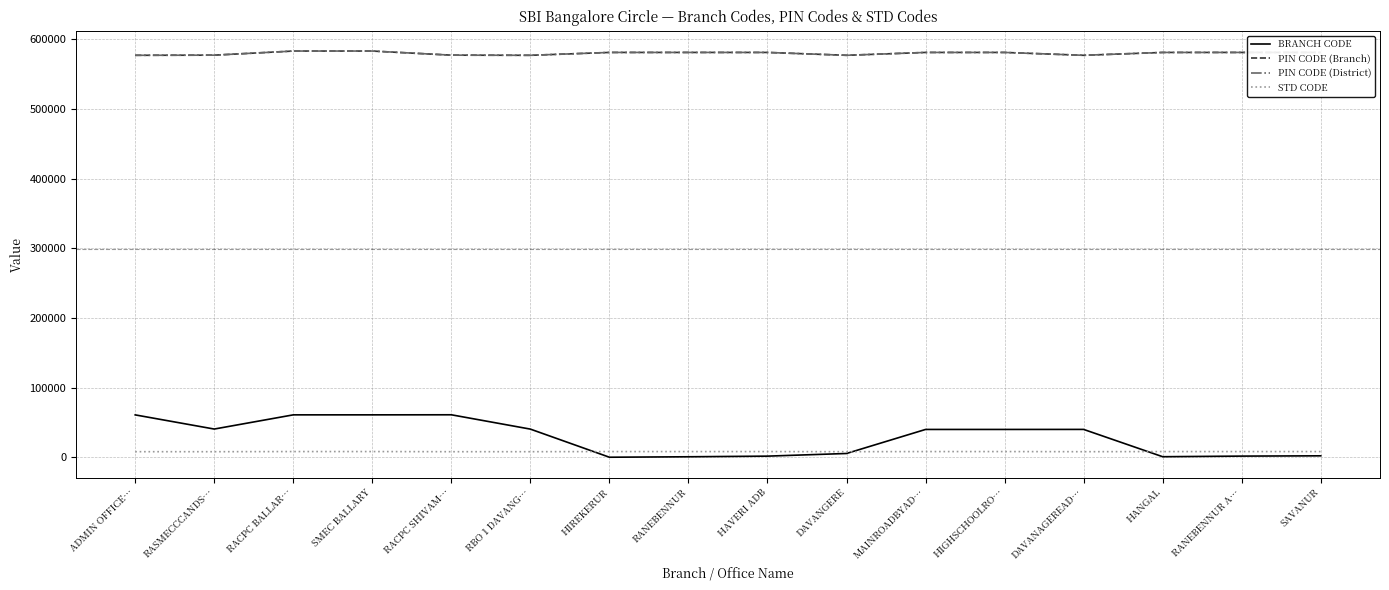

Which series has the largest range (max minus min)?

BRANCH CODE